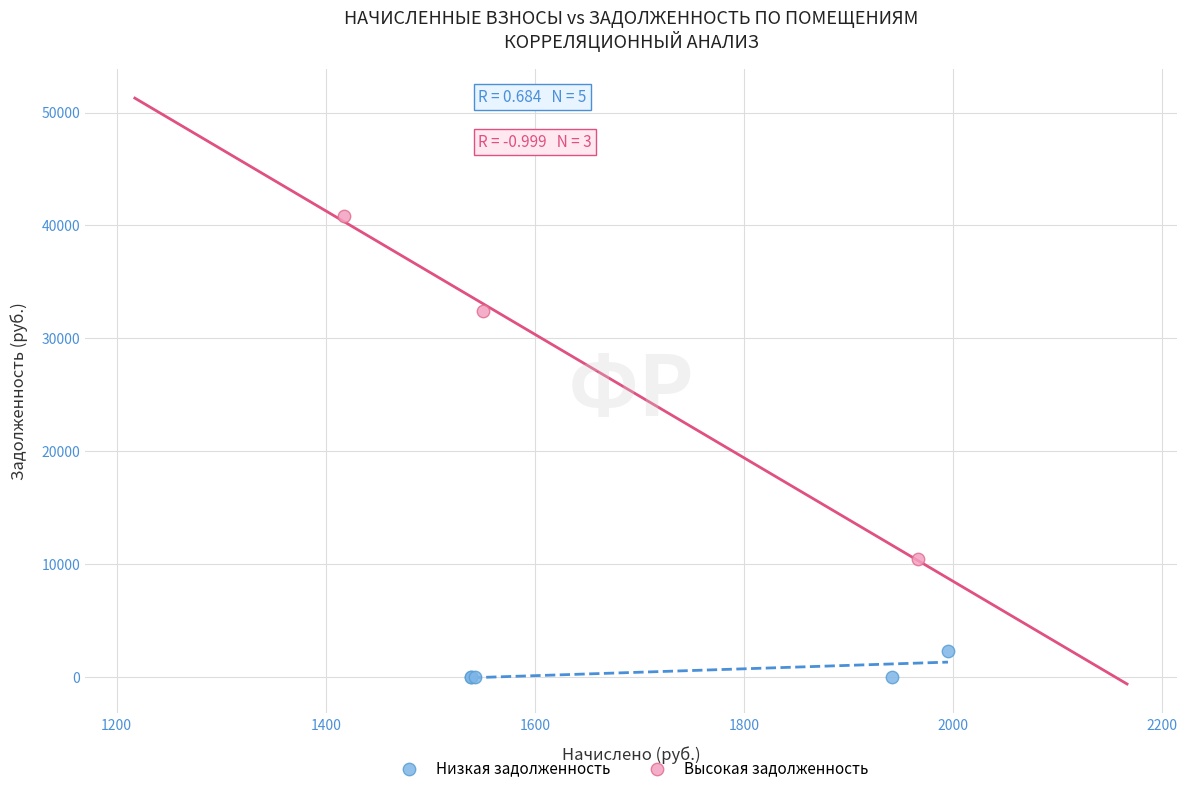

Which series reaches the maximum Y coordinate?

Высокая задолженность